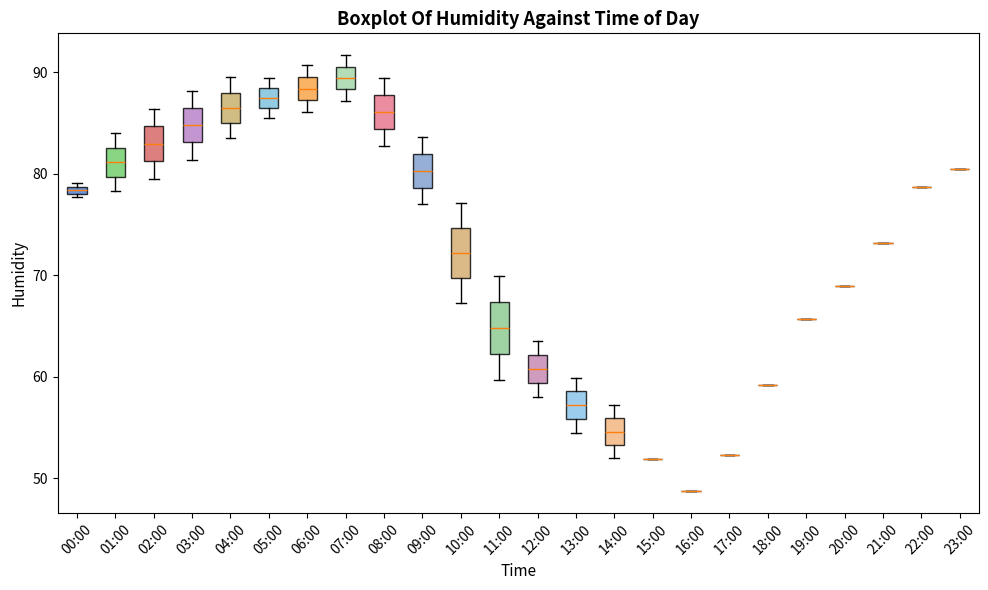

Where is the lower edge of the box for 09:00 on the y-axis? The values are not printed on the chart, so give them approximately, as read against the axis.

79